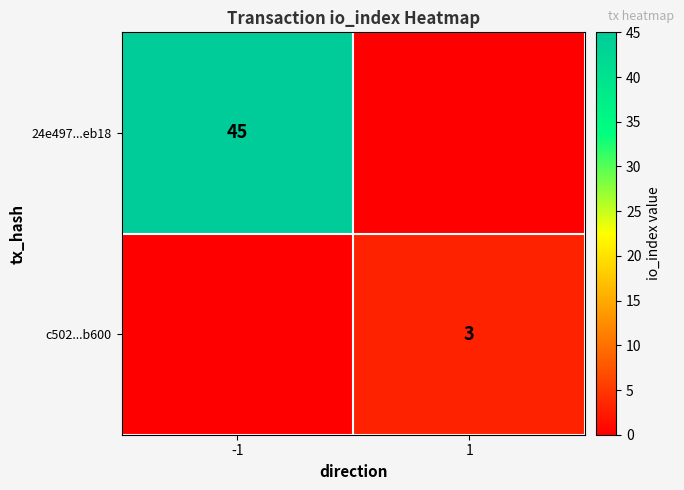

Is it true that c502...b600 equals 2 at 1?

False